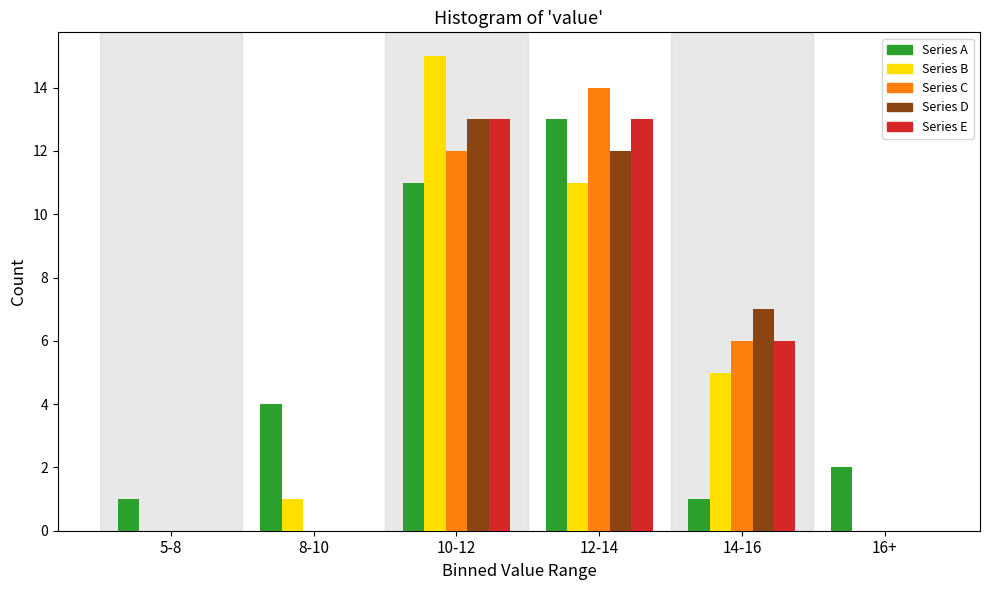

Reading left to right, what are all the values shown in this chart?

Series A: 5-8=1	8-10=4	10-12=11	12-14=13	14-16=1	16+=2
Series B: 5-8=0	8-10=1	10-12=15	12-14=11	14-16=5	16+=0
Series C: 5-8=0	8-10=0	10-12=12	12-14=14	14-16=6	16+=0
Series D: 5-8=0	8-10=0	10-12=13	12-14=12	14-16=7	16+=0
Series E: 5-8=0	8-10=0	10-12=13	12-14=13	14-16=6	16+=0